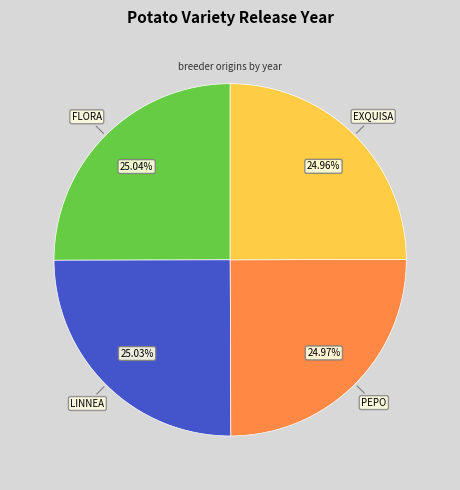

To the nearest percent, what is the average slice percentage?

25%